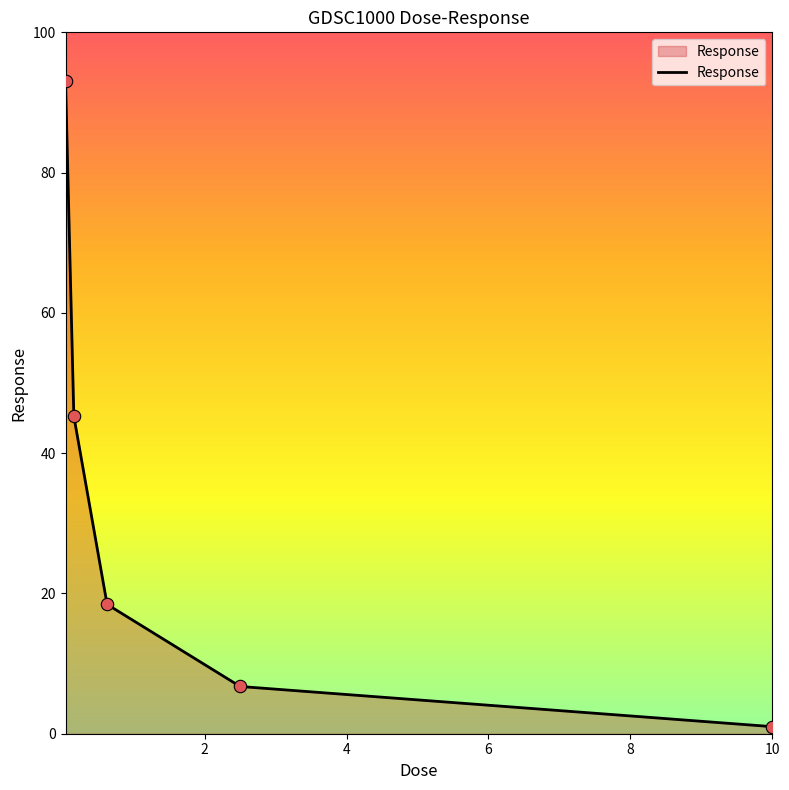

What is the greatest value displayed?

93.0